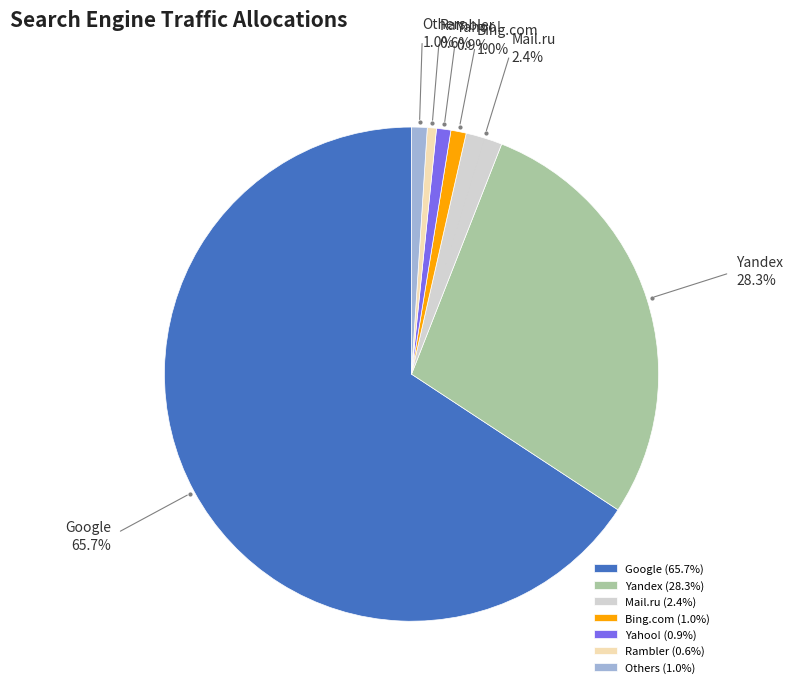

Between Others and Mail.ru, which is larger?

Mail.ru